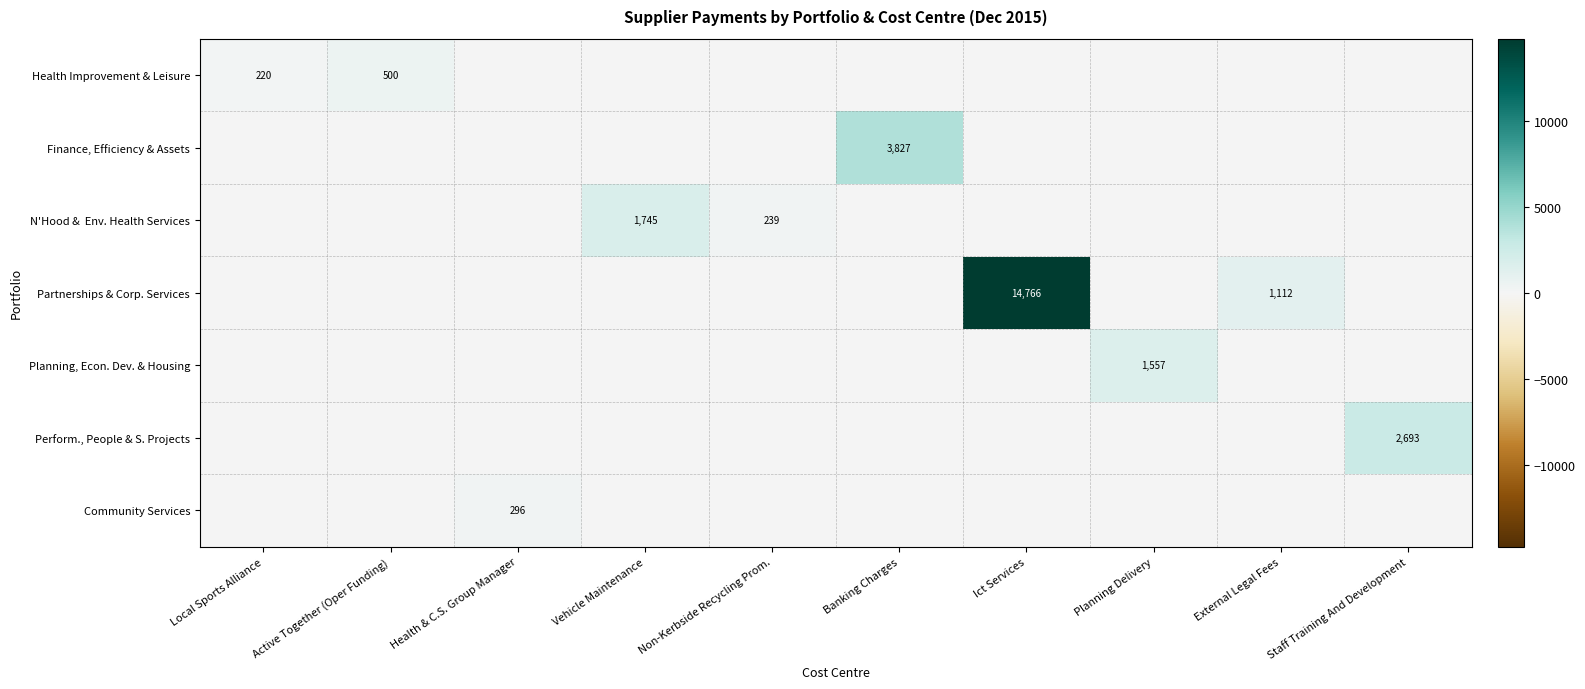

Which series changed the most between Vehicle Maintenance and Planning Delivery?

N'Hood & Env. Health Services